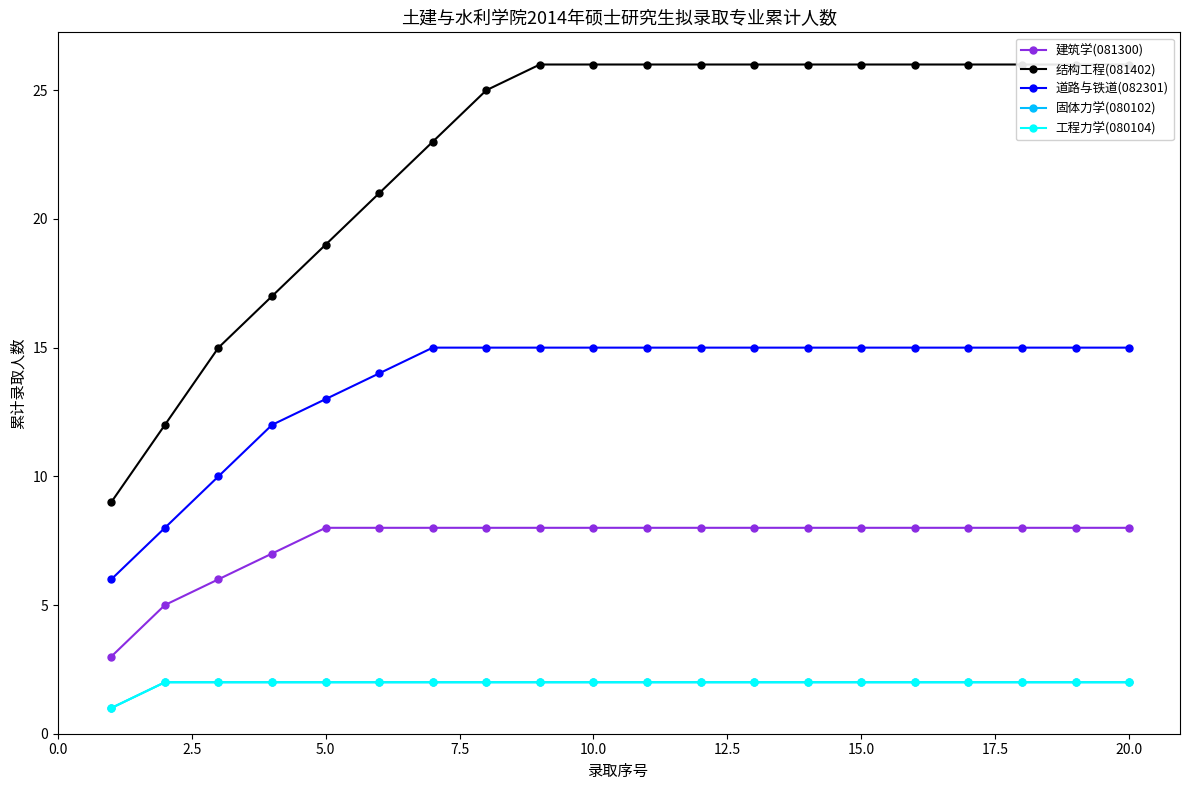

What is the label of the 16th point from the right?

10.0